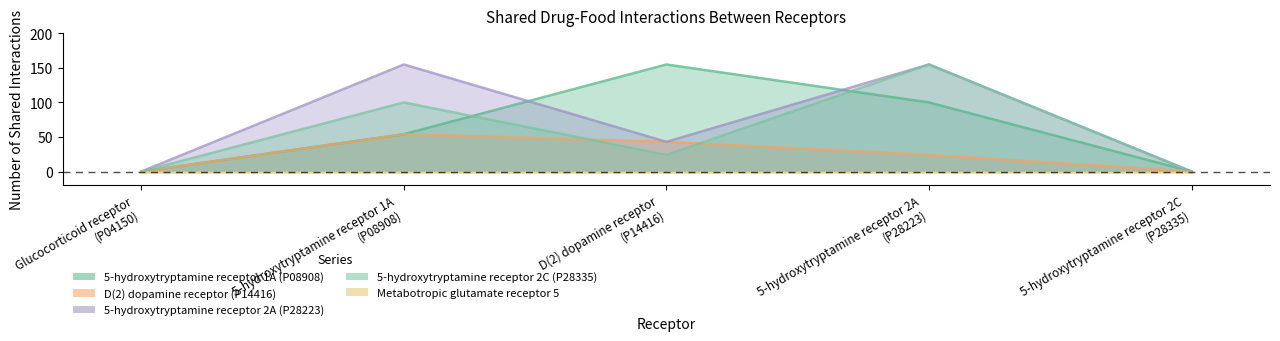

What is the difference between the maximum and second lowest values in the 5-hydroxytryptamine receptor 2C (P28335) series?

155